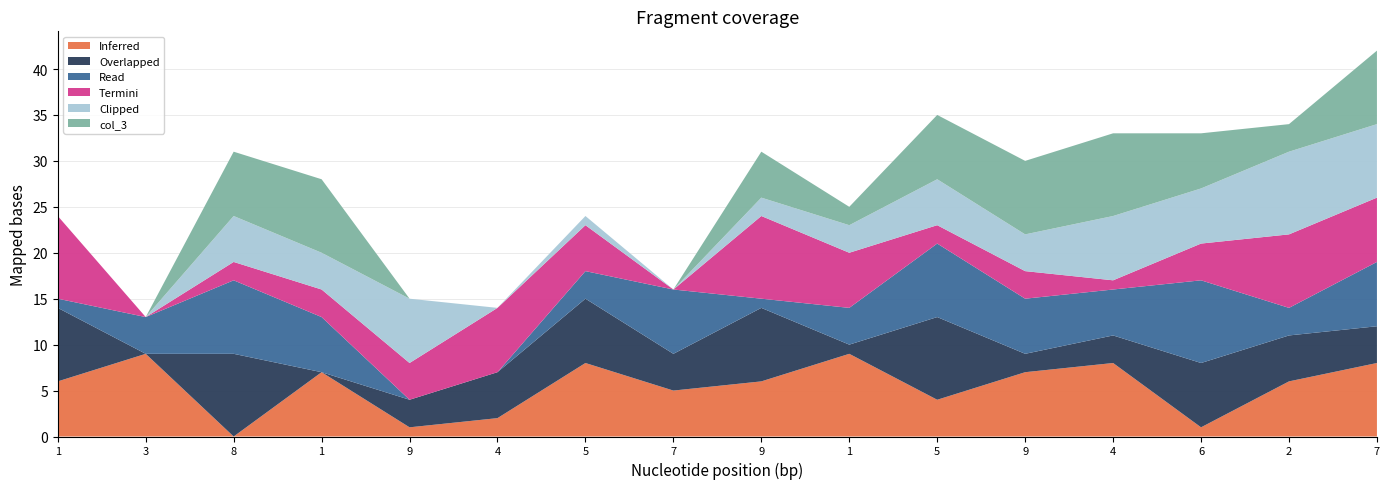

What are all the series names shown in the legend?

Inferred, Overlapped, Read, Termini, Clipped, col_3